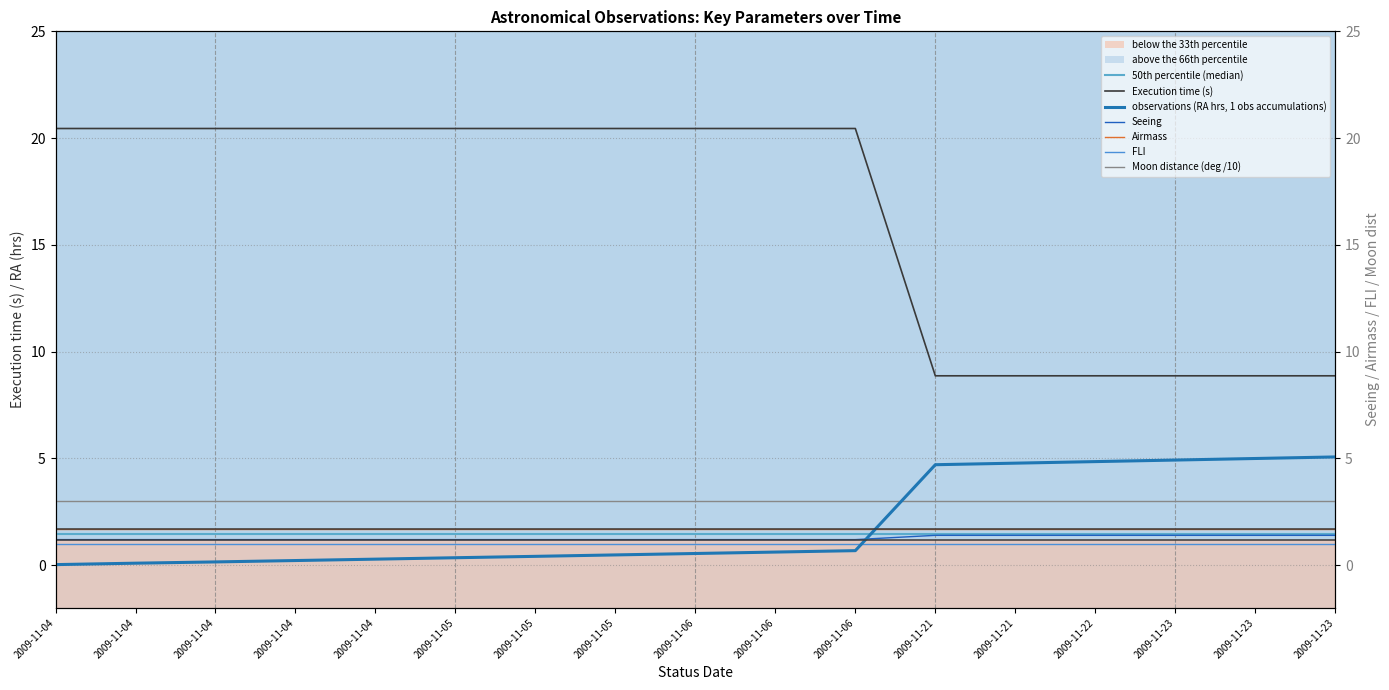

The Execution time (s) series shows 1.4 at 2009-11-23. True or false?

True